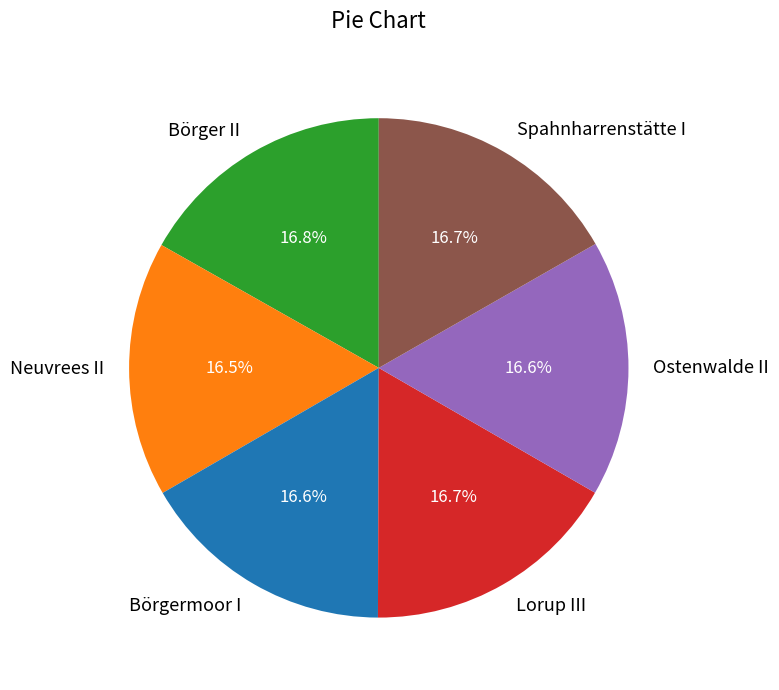

Is it true that Börger II is 17% of the pie?

True